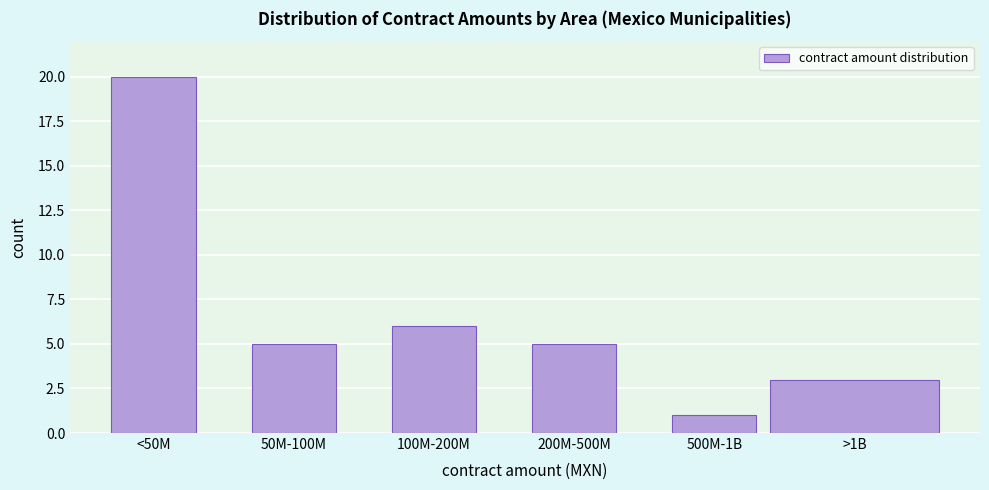

Reading left to right, transcribe all the data shown in this chart.

<50M=20	50M-100M=5	100M-200M=6	200M-500M=5	500M-1B=1	>1B=3